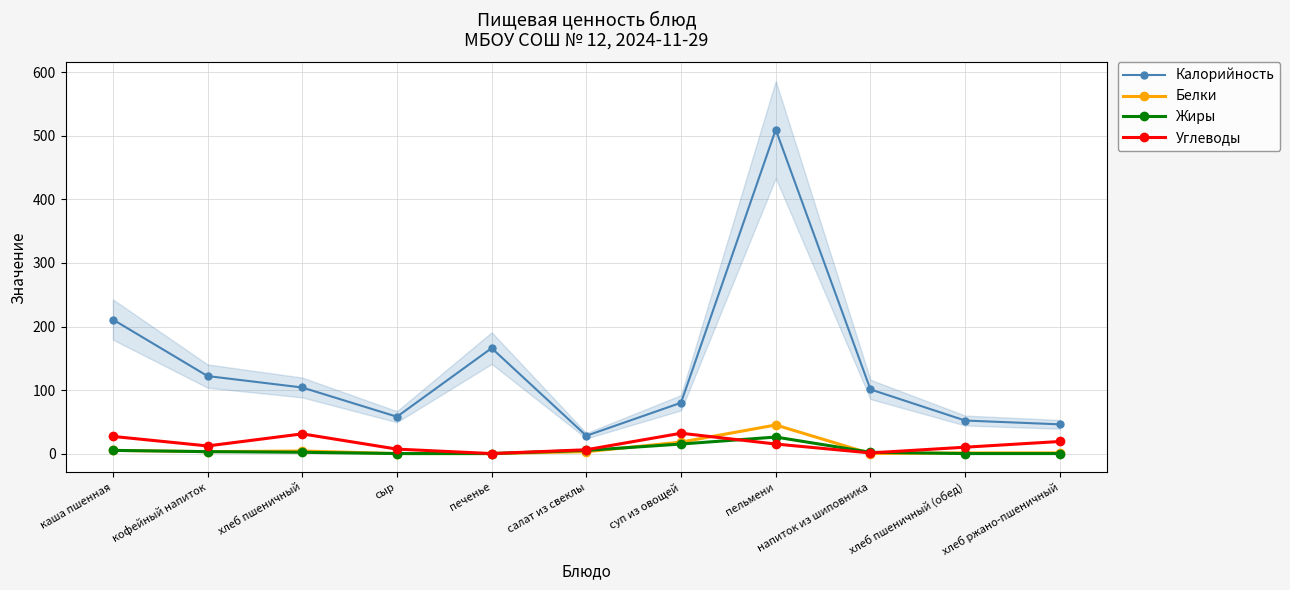

Rank the series by their maximum value, from highest to lowest.

Калорийность, Белки, Углеводы, Жиры